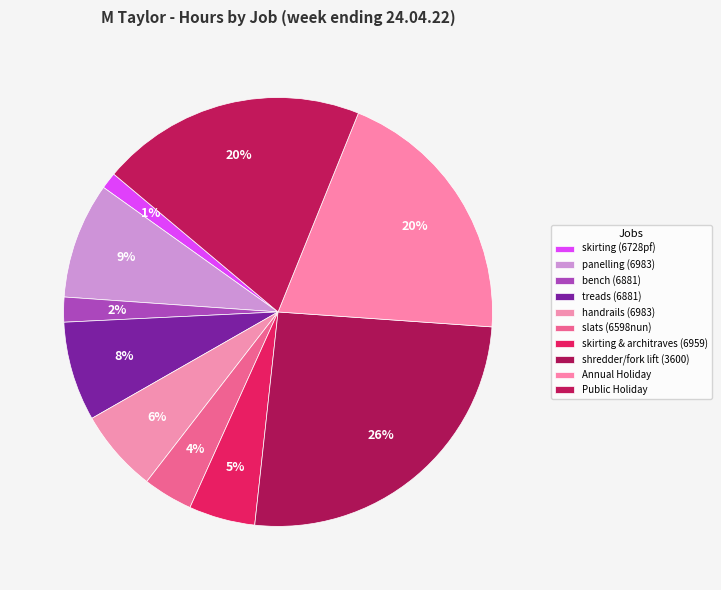

To the nearest percent, what percentage of the pie is treads (6881)?

8%